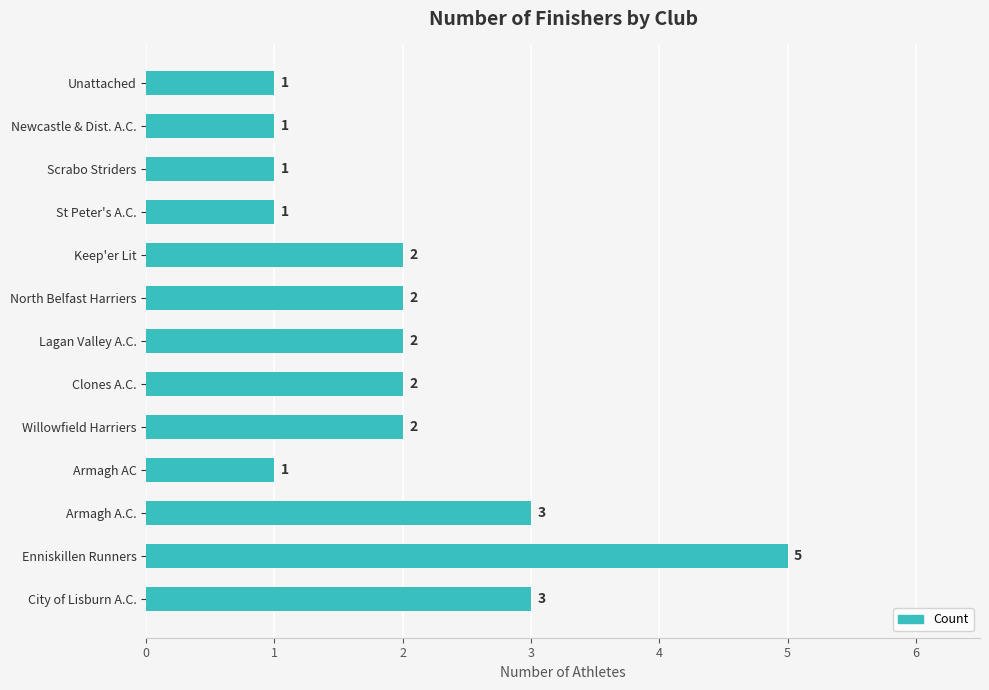

Which has a higher value, City of Lisburn A.C. or St Peter's A.C.?

City of Lisburn A.C.